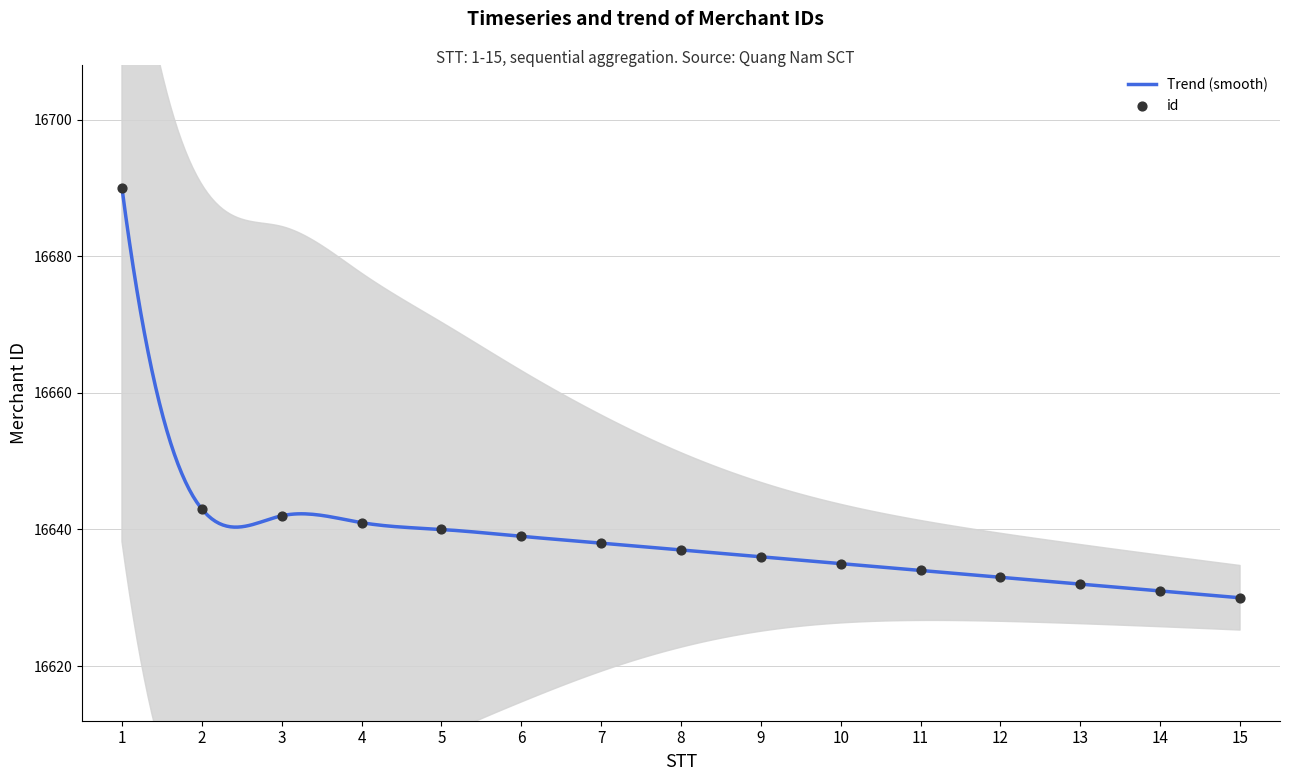

Between 14 and 4, which is larger?

4